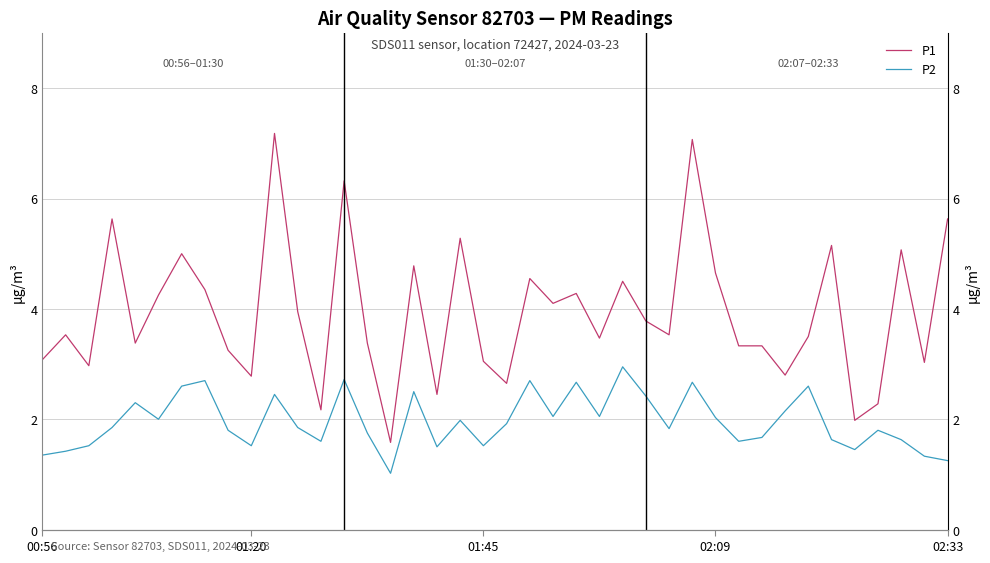

What is the total value across all series at 16?

7.3